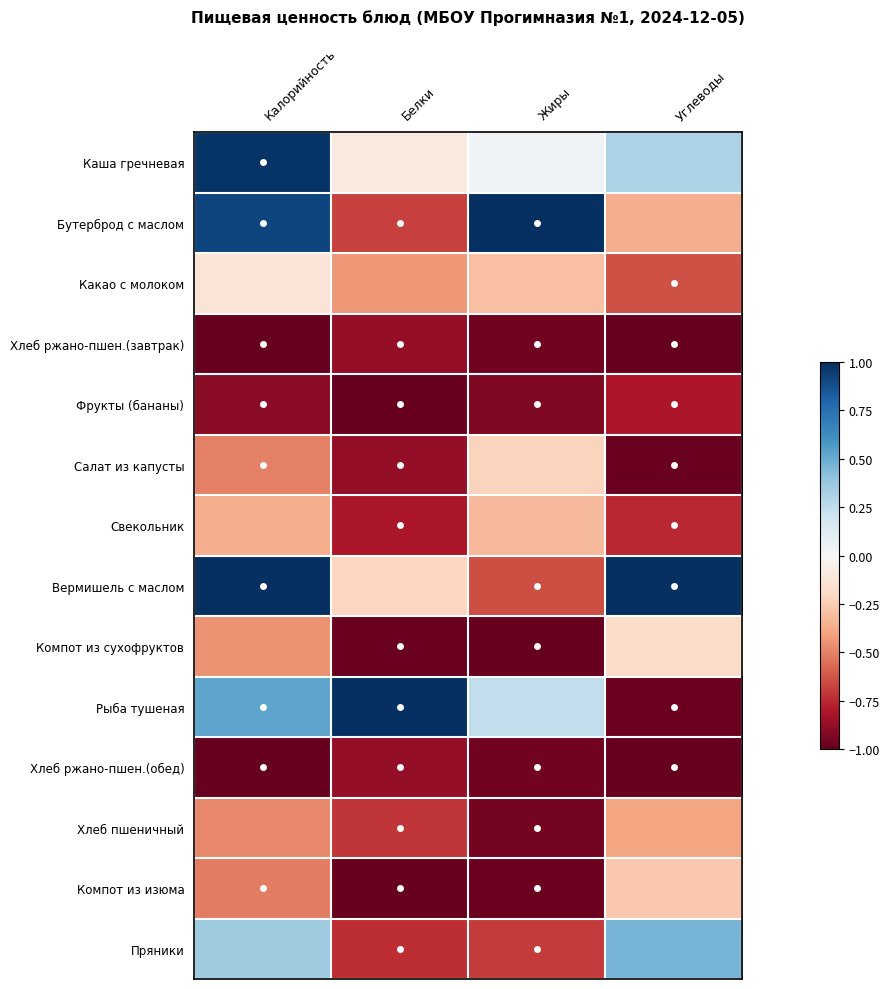

Reading left to right, extract all data points from this chart.

Каша гречневая: Калорийность=1.0	Белки=-0.1	Жиры=0.0	Углеводы=0.3
Бутерброд с маслом: Калорийность=0.9	Белки=-0.7	Жиры=1.0	Углеводы=-0.4
Какао с молоком: Калорийность=-0.1	Белки=-0.4	Жиры=-0.3	Углеводы=-0.6
Хлеб ржано-пшен.(завтрак): Калорийность=-1.0	Белки=-0.9	Жиры=-1.0	Углеводы=-1.0
Фрукты (бананы): Калорийность=-0.9	Белки=-1.0	Жиры=-0.9	Углеводы=-0.8
Салат из капусты: Калорийность=-0.5	Белки=-0.9	Жиры=-0.2	Углеводы=-1.0
Свекольник: Калорийность=-0.4	Белки=-0.8	Жиры=-0.3	Углеводы=-0.8
Вермишель с маслом: Калорийность=1.0	Белки=-0.2	Жиры=-0.6	Углеводы=1.0
Компот из сухофруктов: Калорийность=-0.4	Белки=-1.0	Жиры=-1.0	Углеводы=-0.2
Рыба тушеная: Калорийность=0.5	Белки=1.0	Жиры=0.2	Углеводы=-1.0
Хлеб ржано-пшен.(обед): Калорийность=-1.0	Белки=-0.9	Жиры=-1.0	Углеводы=-1.0
Хлеб пшеничный: Калорийность=-0.5	Белки=-0.7	Жиры=-1.0	Углеводы=-0.4
Компот из изюма: Калорийность=-0.5	Белки=-1.0	Жиры=-1.0	Углеводы=-0.3
Пряники: Калорийность=0.4	Белки=-0.7	Жиры=-0.7	Углеводы=0.5